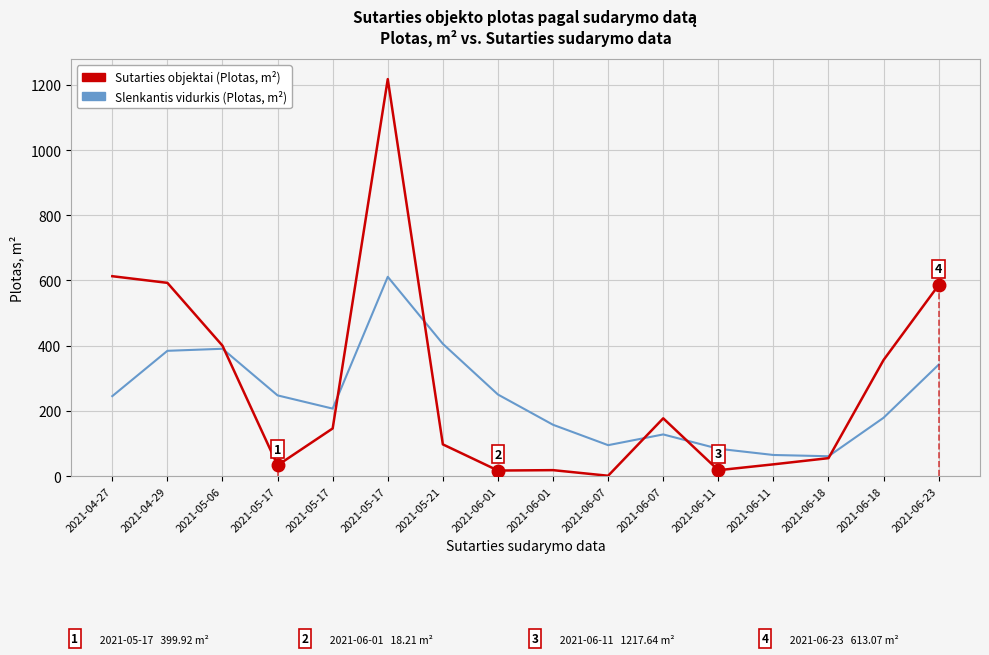

Where is the first local minimum for Slenkantis vidurkis (Plotas, m²)?

2021-05-17